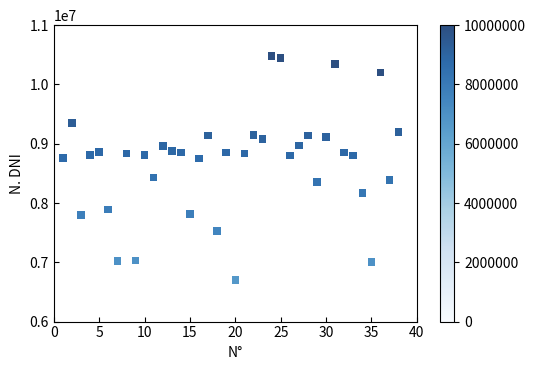

What is the range of X values (max minus min)?

37